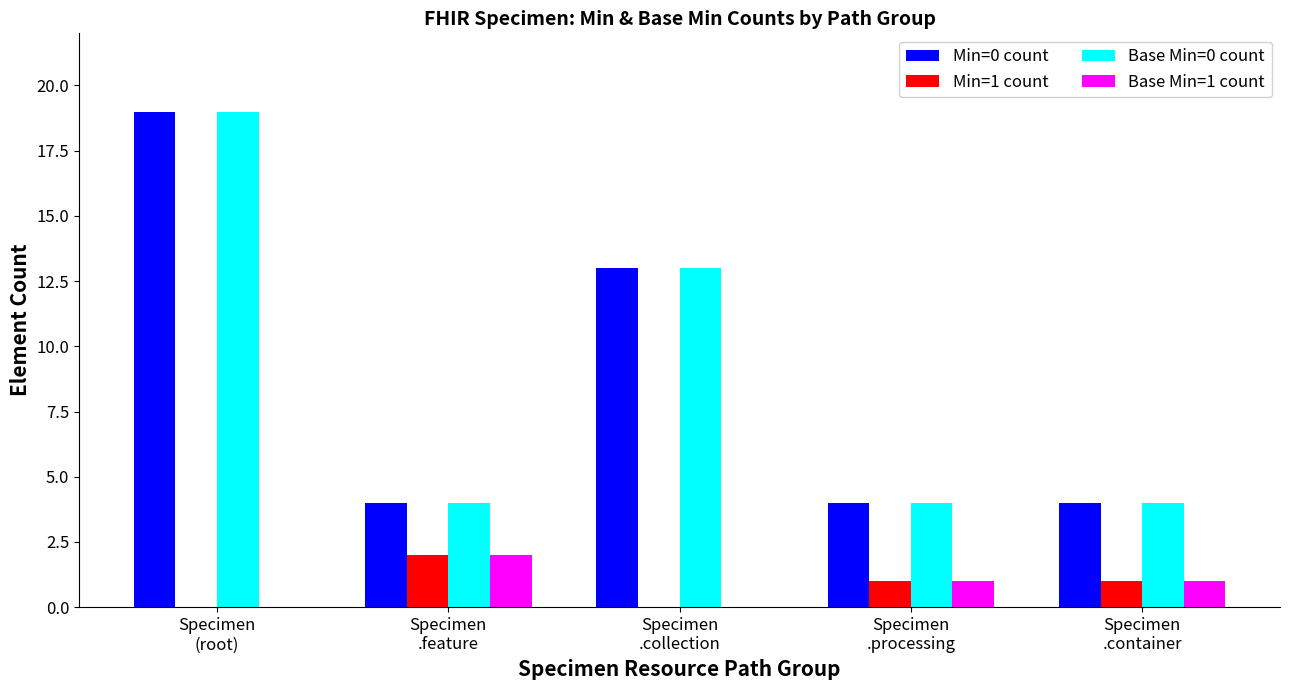

What is the greatest value displayed?

19